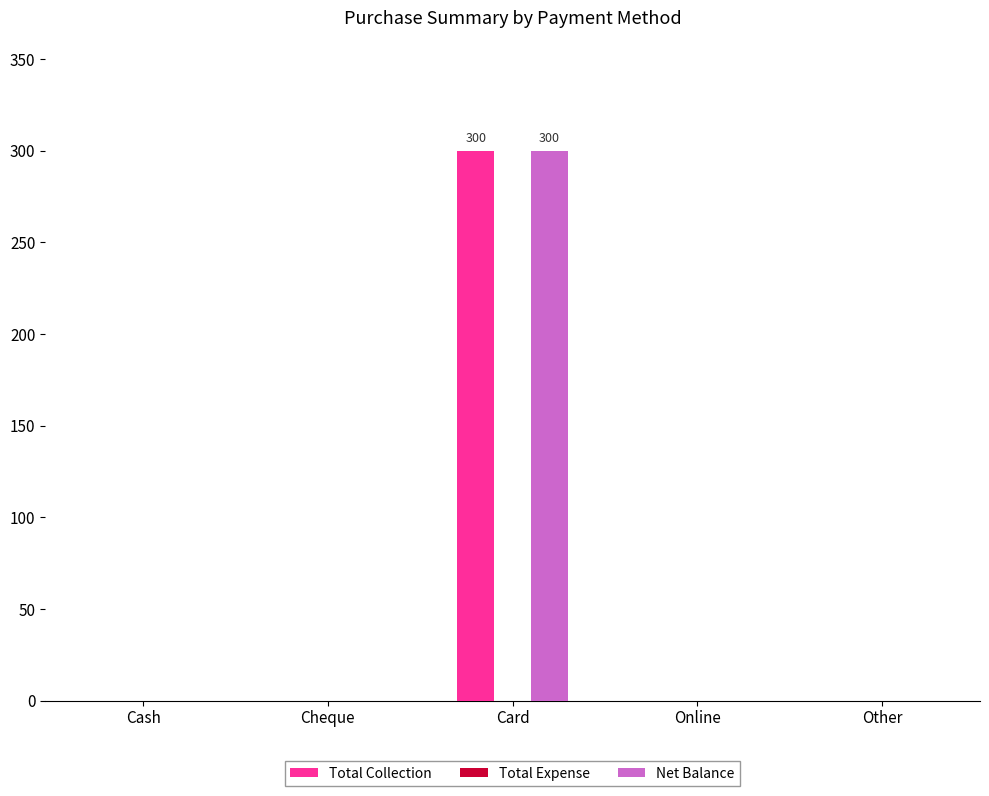

The Net Balance series shows 0 at Cash. True or false?

True